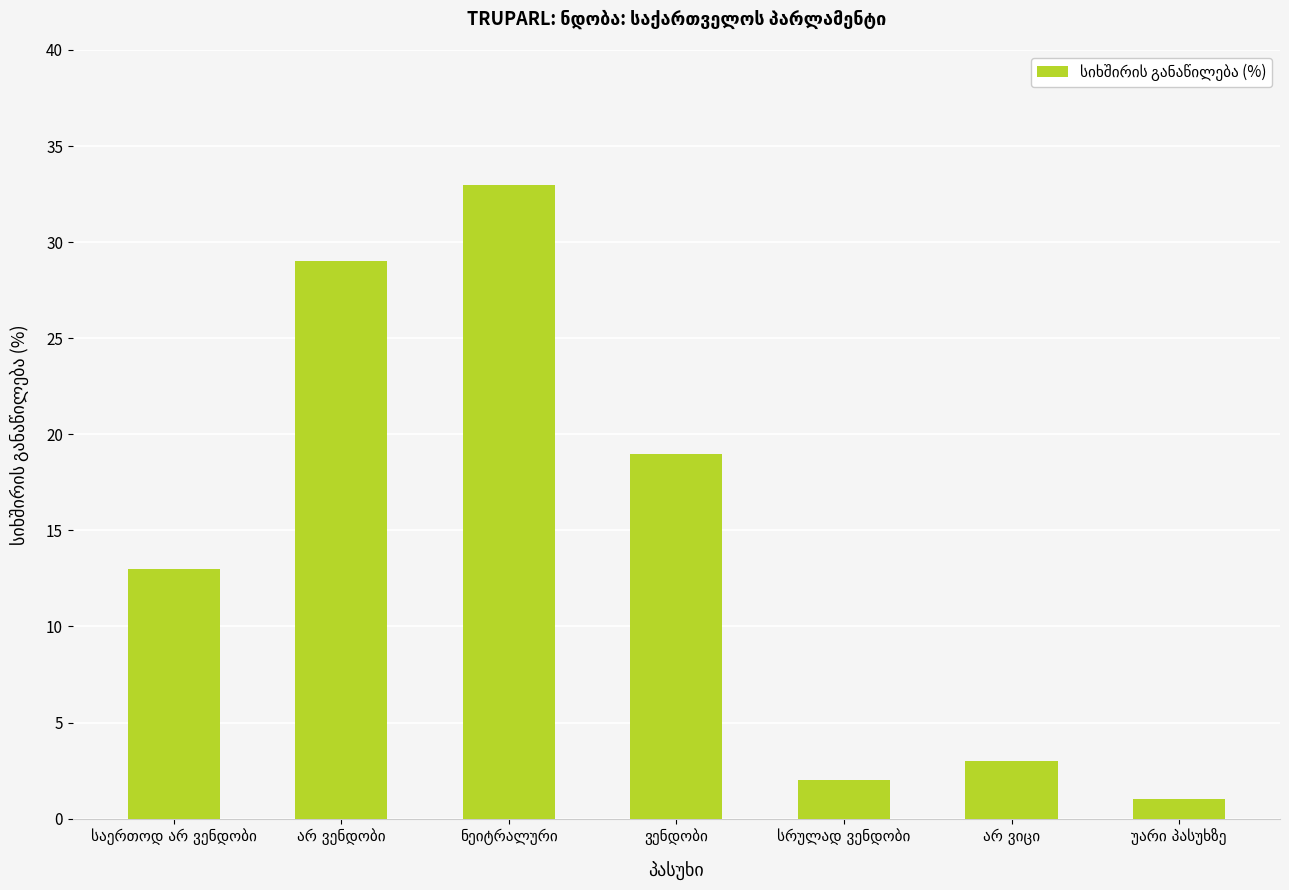

How many series are shown in this chart?

1